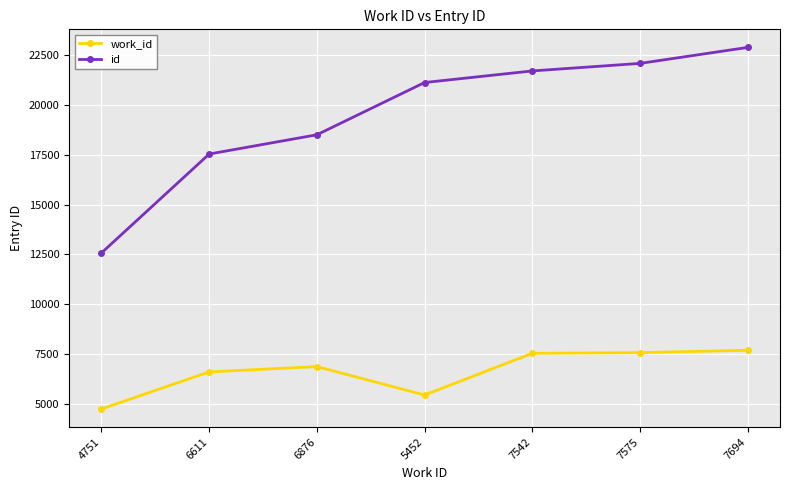

True or false: work_id and id cross at least once.

False